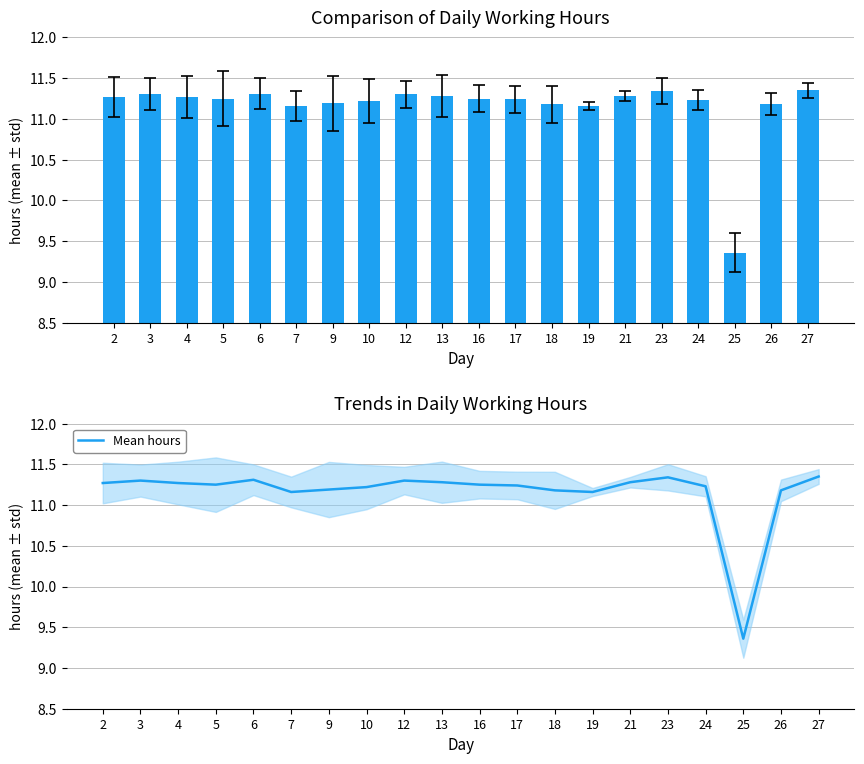

List the labels in order of Mean hours value, largest first.

27, 23, 6, 3, 12, 13, 21, 2, 4, 5, 16, 17, 24, 10, 9, 18, 26, 7, 19, 25